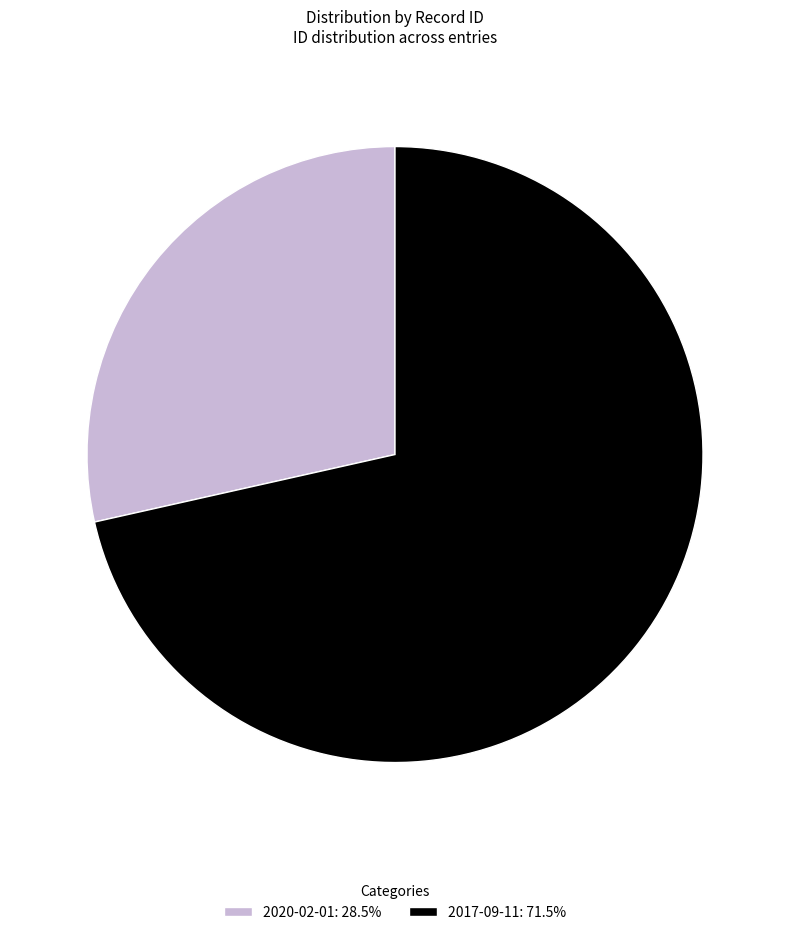

Do 2017-09-11: 71.5% and 2020-02-01: 28.5% together represent more than half of the pie?

Yes